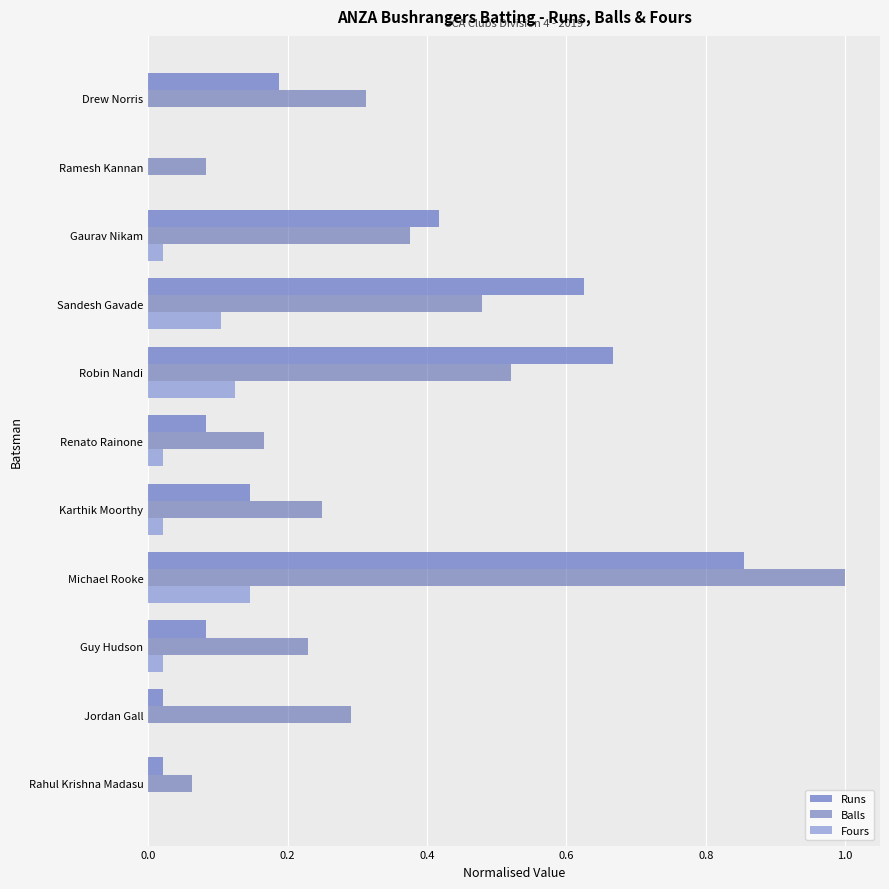

Which series has the largest total across all categories?

Balls